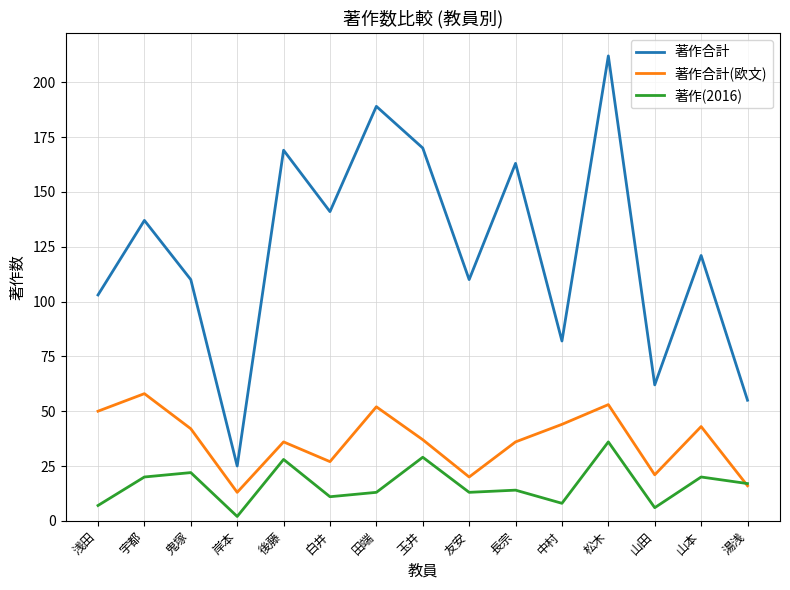

What is the difference between the maximum and minimum values in the 著作合計(欧文) series?

45